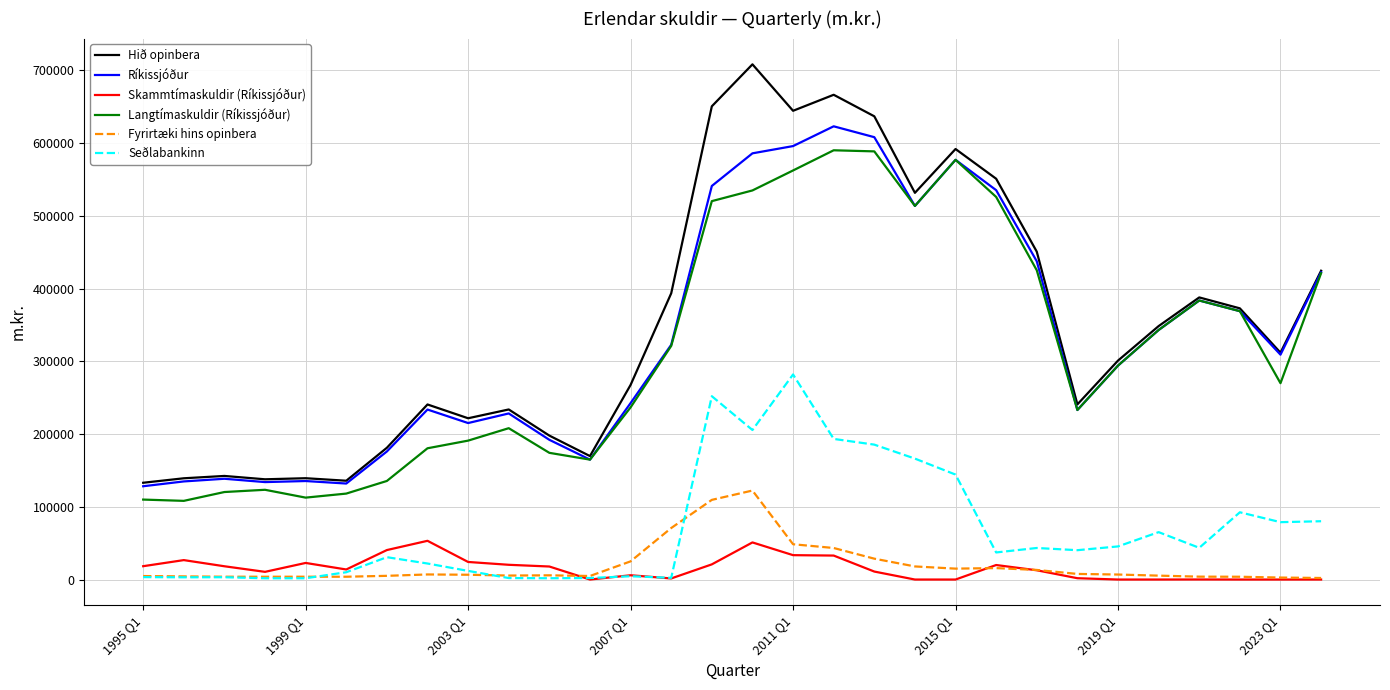

Which series has the widest spread of values?

Hið opinbera